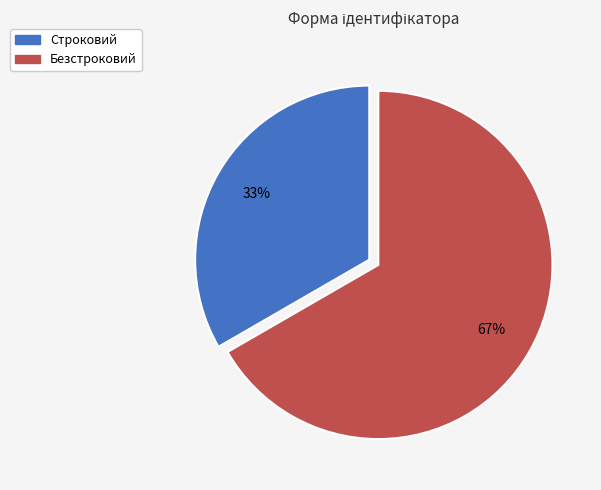

Which category accounts for the majority?

Безстроковий